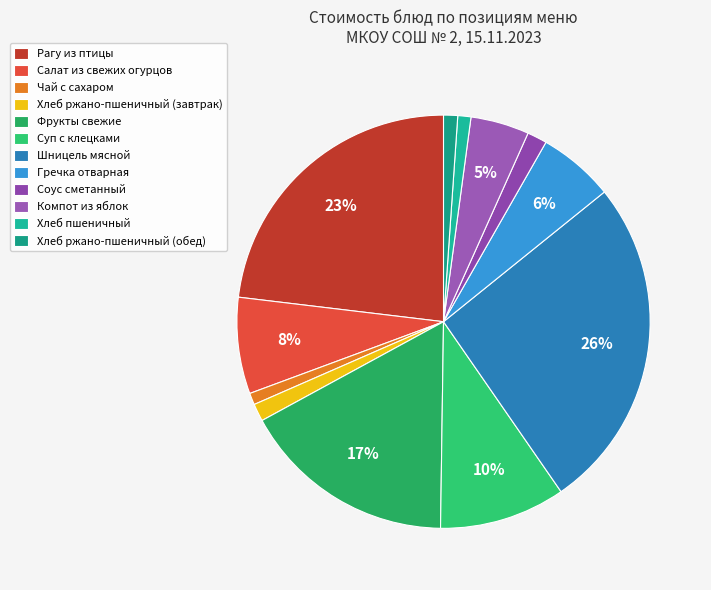

Which category has the biggest portion of the pie?

Шницель мясной